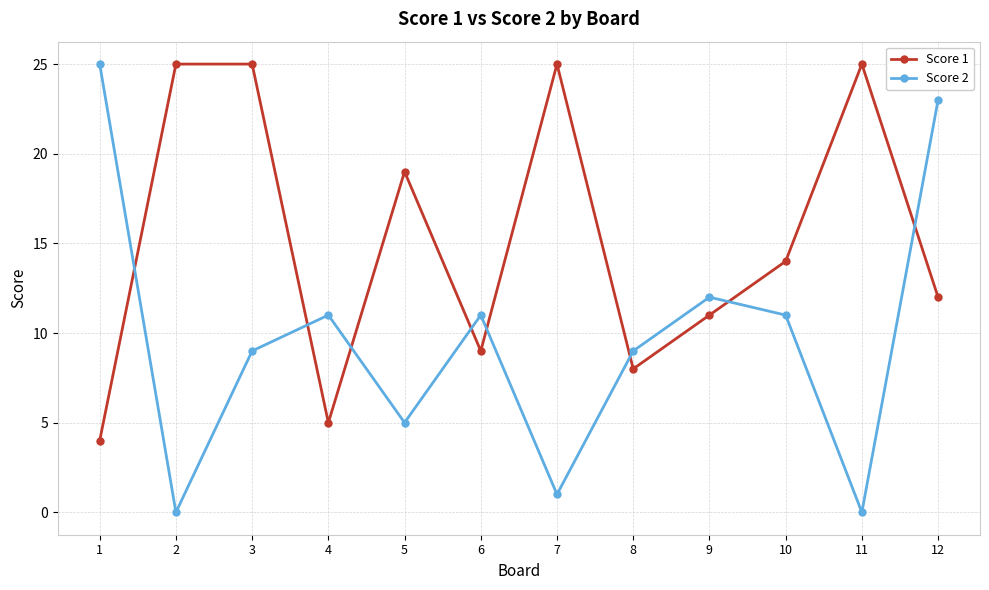

What are all the series names shown in the legend?

Score 1, Score 2